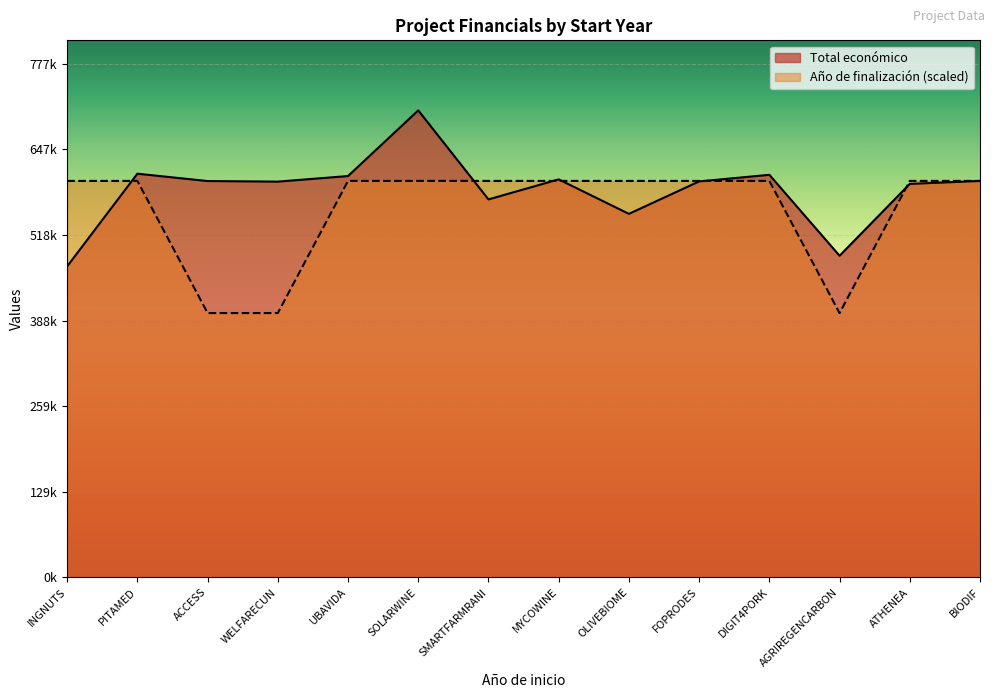

At how many categories does at least one series exceed 680801?

1